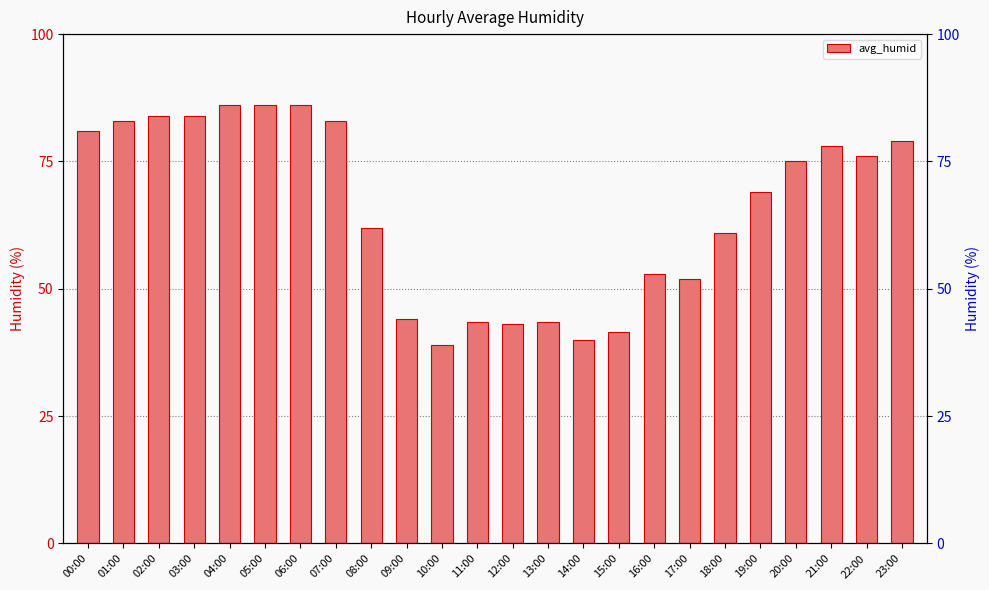

Is it true that the value at 17:00 is 15.4?

False